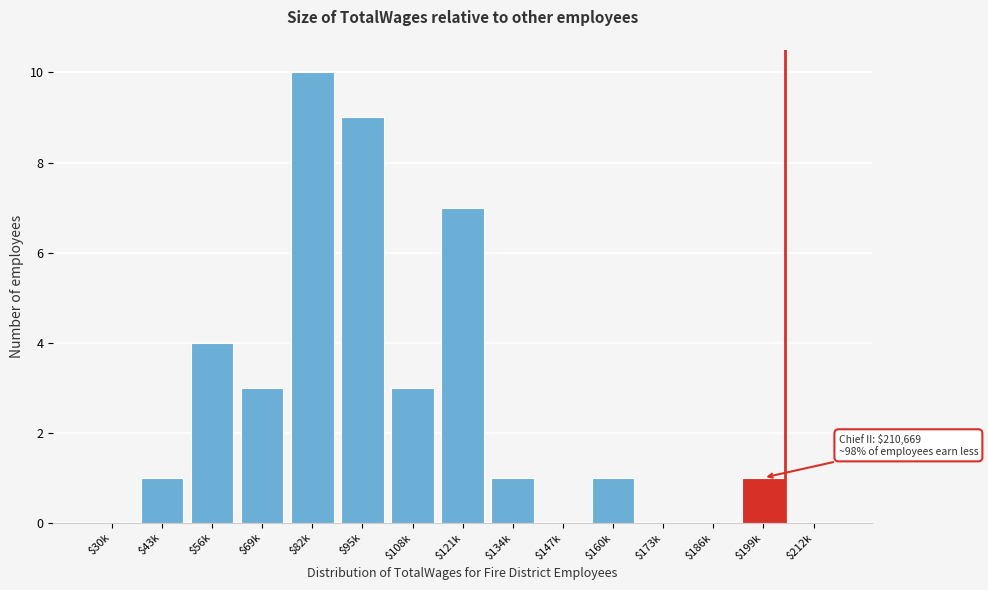

Which category has the highest value across all series?

$82k